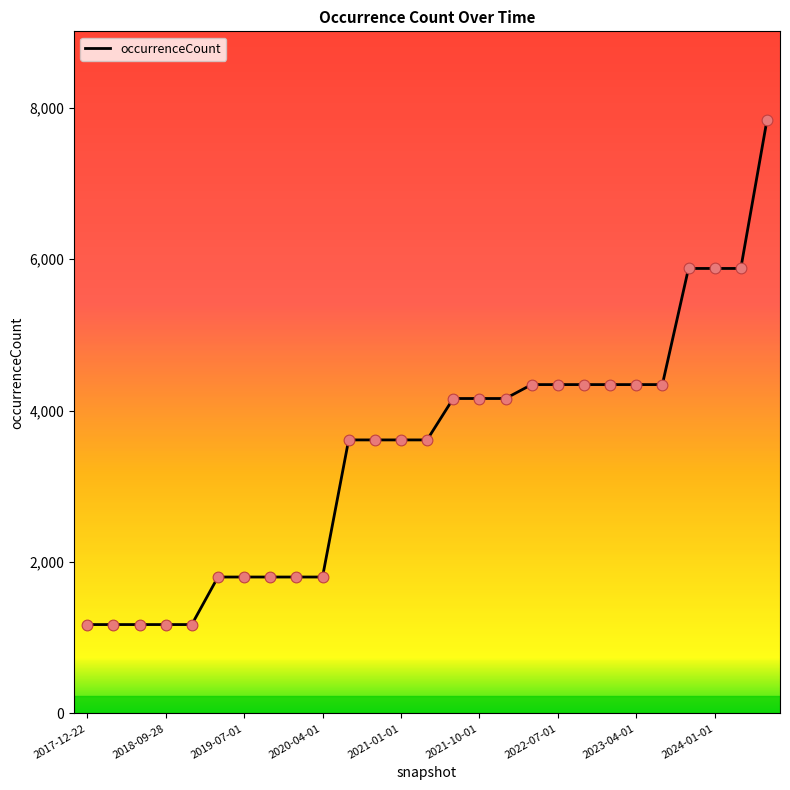

What is the maximum value shown in the chart?

7835